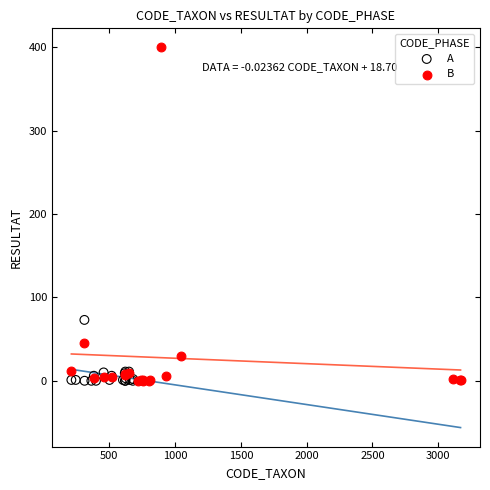

What are all the series names shown in the legend?

A, B